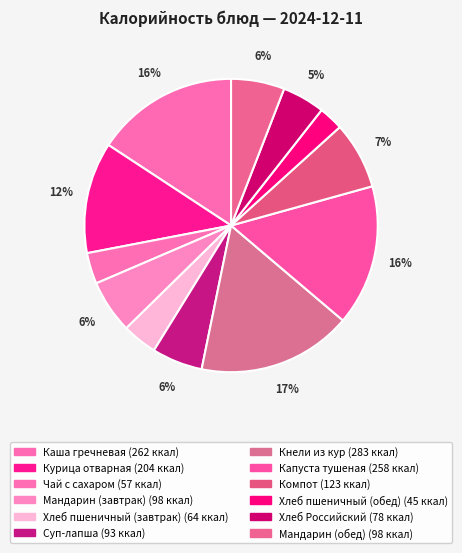

Between Каша гречневая and Хлеб пшеничный (обед), which is larger?

Каша гречневая